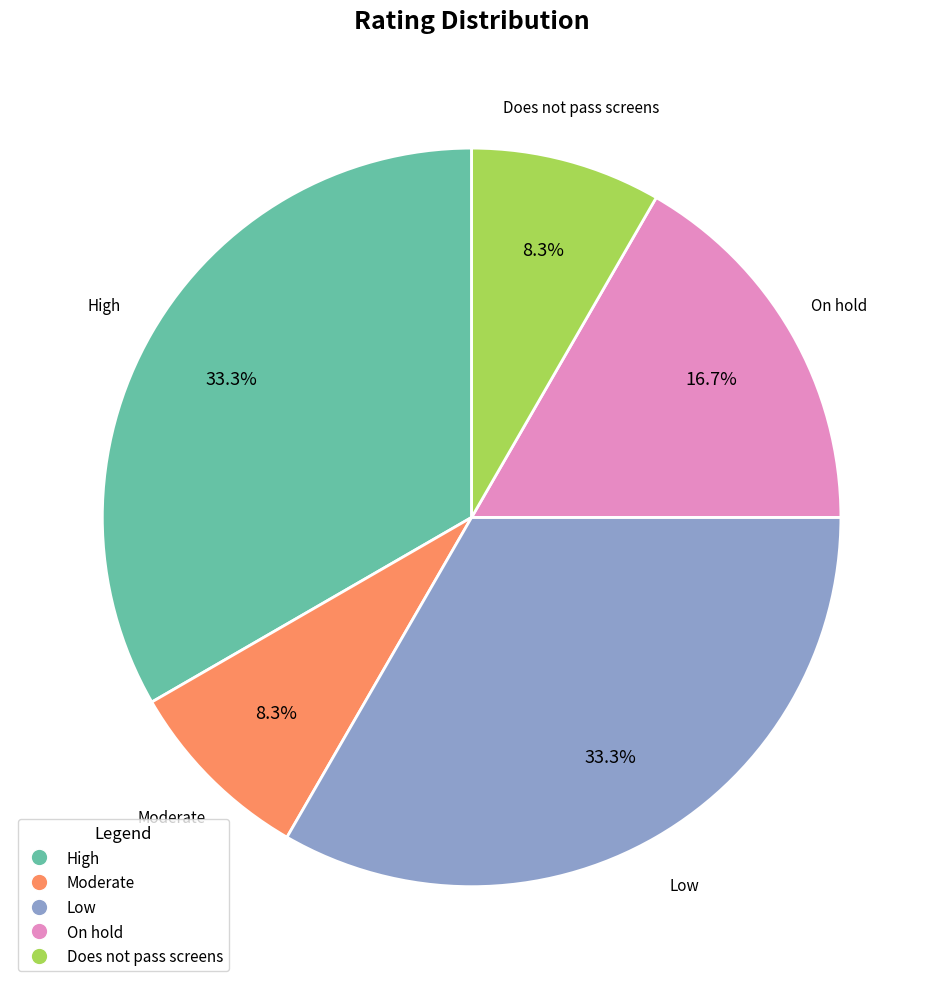

What percentage is NOT represented by Low?

66.7%